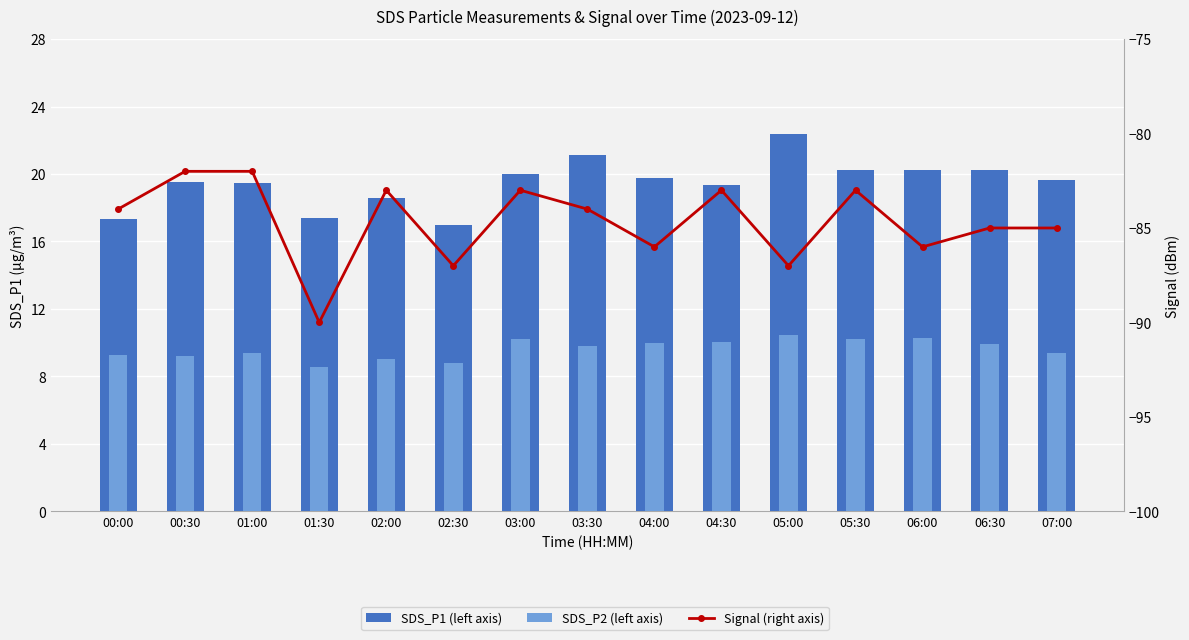

What is the difference between the second highest and minimum values in the SDS_P1 (left axis) series?

4.1